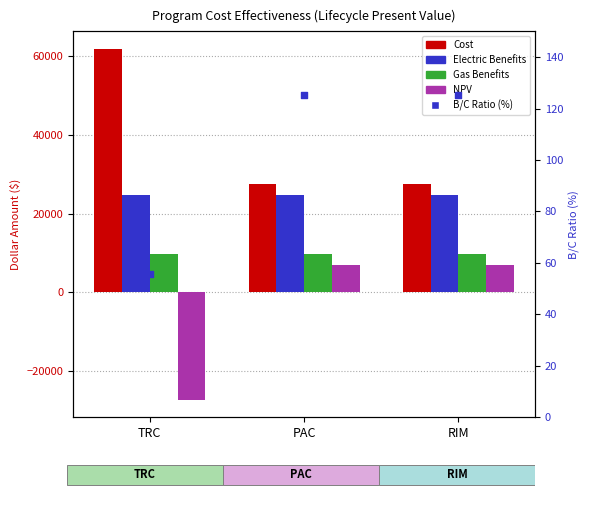

At which category is the sum across all series the highest?

PAC